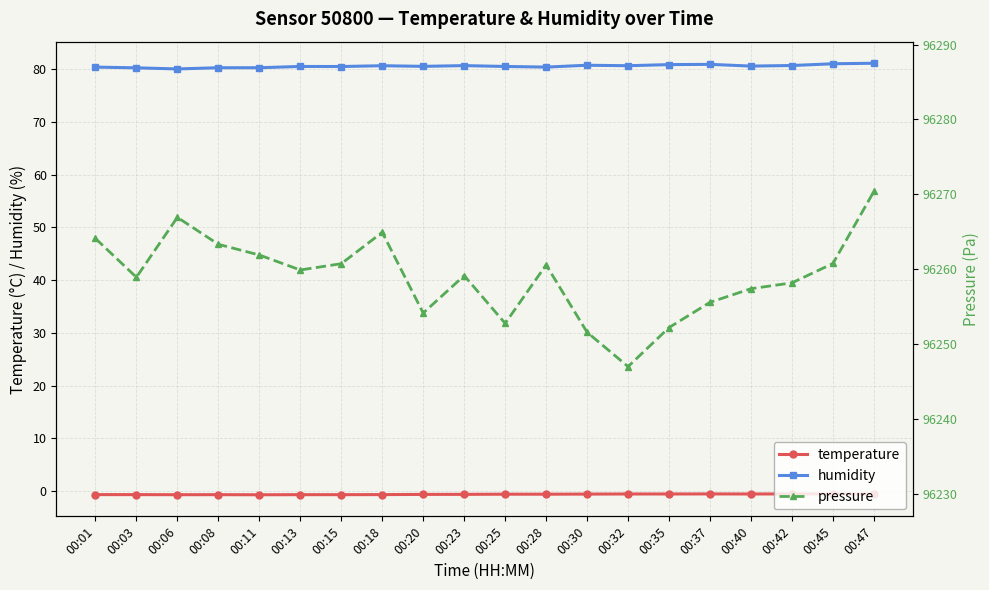

Rank the series by their maximum value, from highest to lowest.

pressure, humidity, temperature